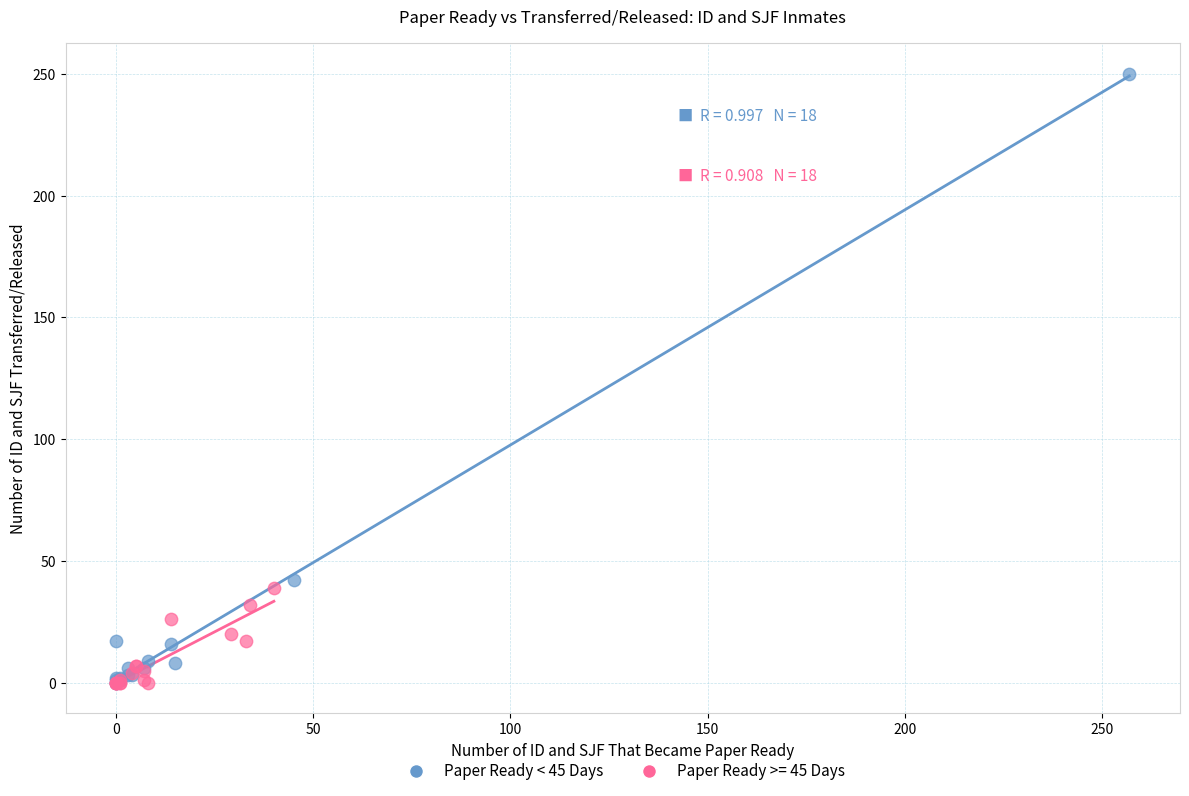

Which series reaches the maximum Y coordinate?

Paper Ready < 45 Days